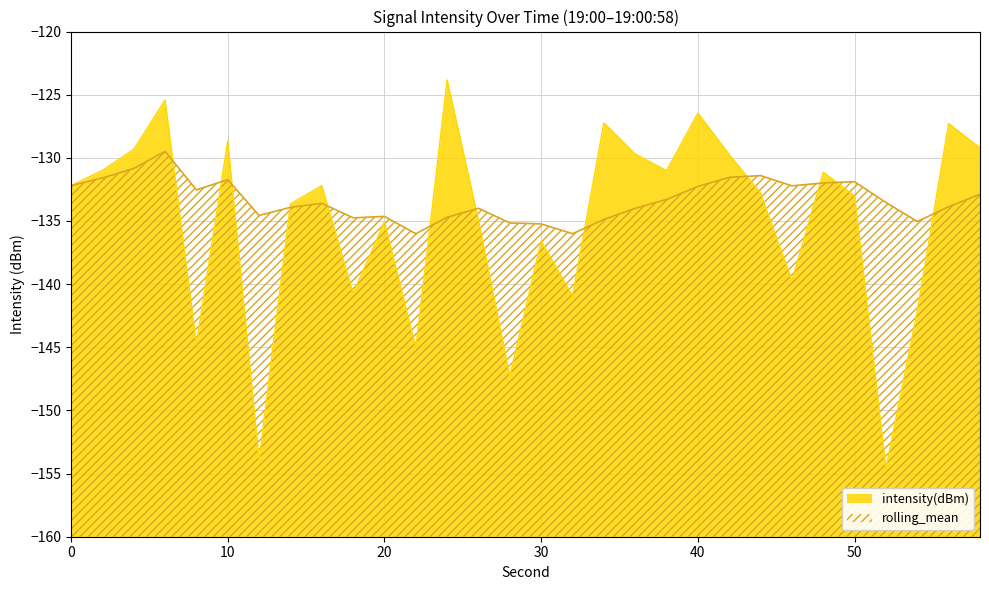

Rank the series at 18 from lowest to highest value.

intensity(dBm), rolling_mean